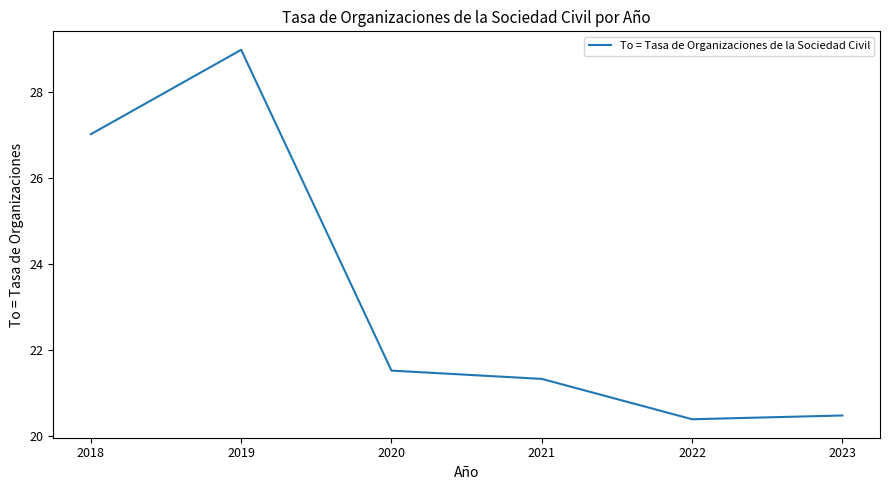

What is the change in value from 2022 to 2023?

+0.1